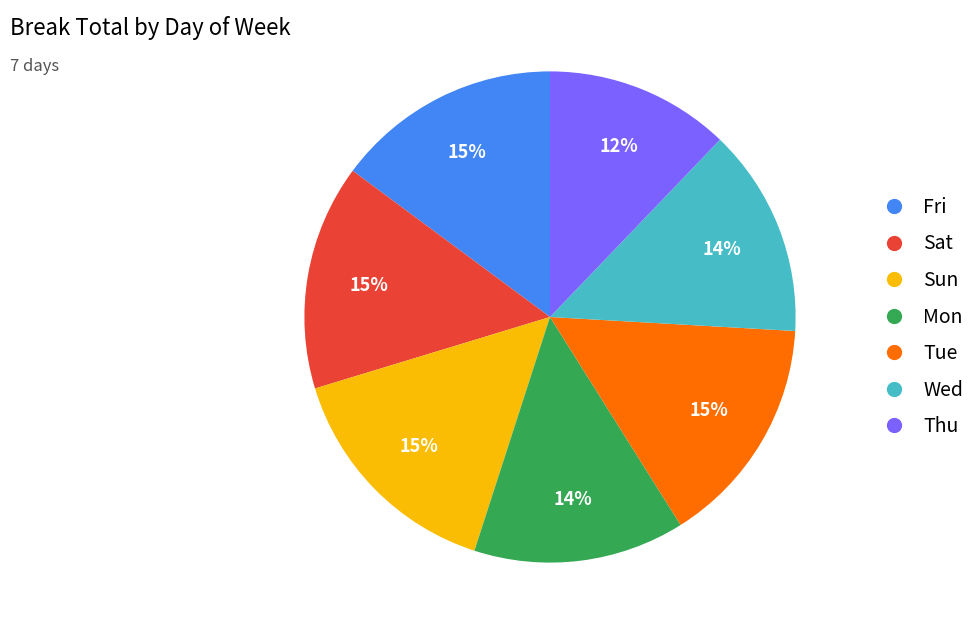

Which category has the smallest portion of the pie?

Thu